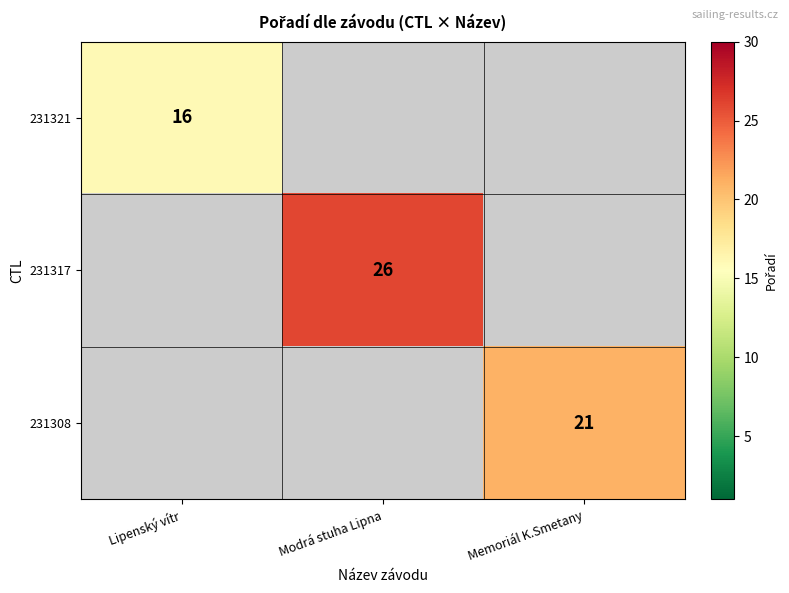

True or false: 231321 has a value of 16 at Lipenský vítr.

True